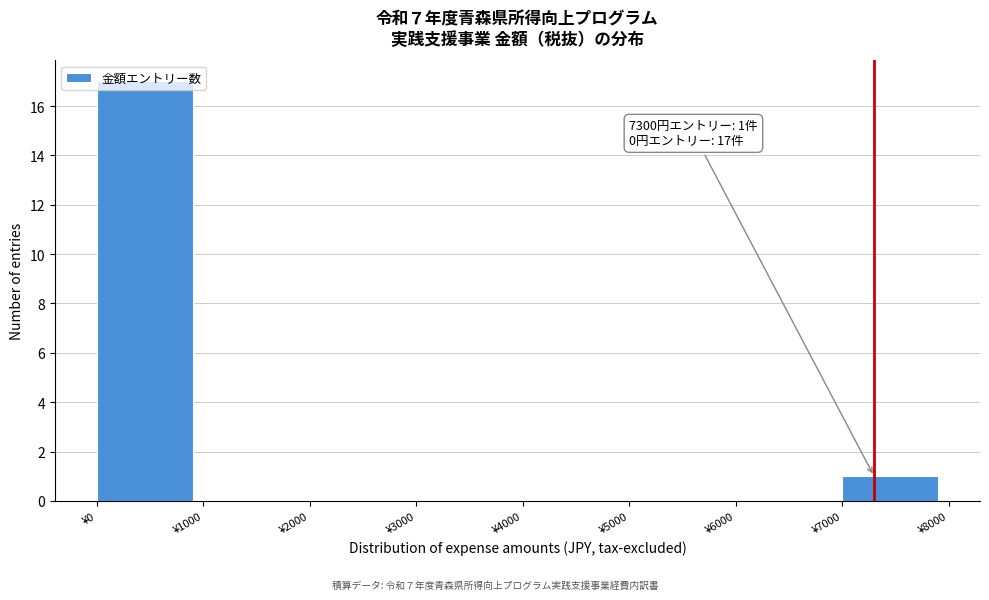

Over which range of the x-axis is the bar tallest?

0 to 1000